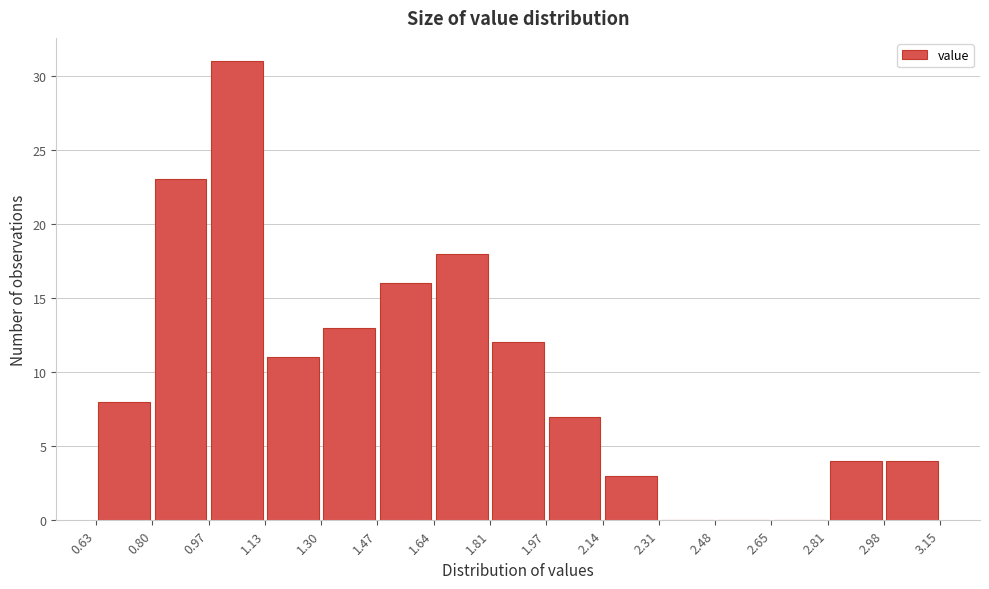

Reading left to right, transcribe this chart: for each bar, give the range it covers on the x-axis and its height. The values are not printed on the chart, so give them approximately, as read against the axis.

0.63 to 0.80: 8
0.80 to 0.97: 23
0.97 to 1.13: 31
1.13 to 1.30: 11
1.30 to 1.47: 13
1.47 to 1.64: 16
1.64 to 1.81: 18
1.81 to 1.97: 12
1.97 to 2.14: 7
2.14 to 2.31: 3
2.31 to 2.48: 0
2.48 to 2.65: 0
2.65 to 2.81: 0
2.81 to 2.98: 4
2.98 to 3.15: 4